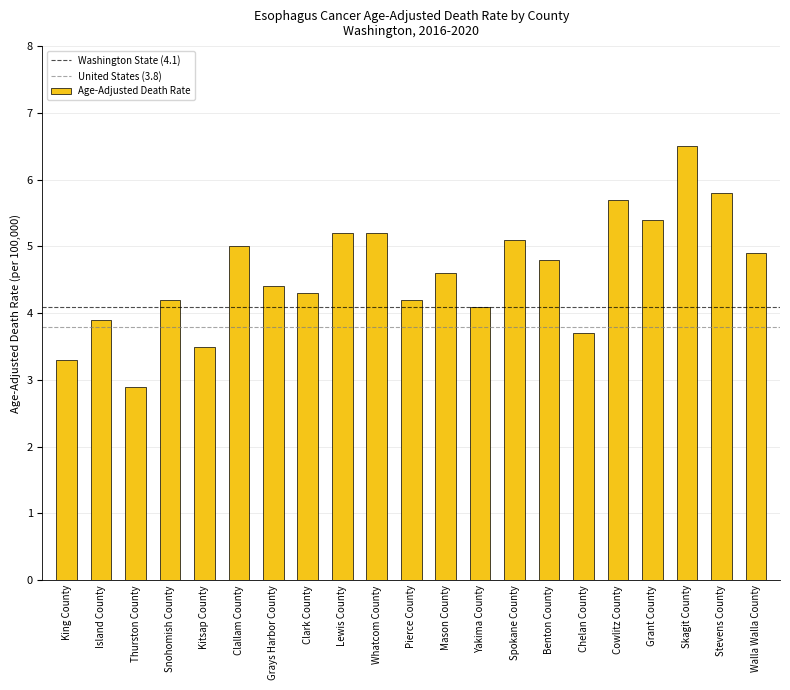

Reading left to right, what are all the values shown in this chart?

King County=3.3	Island County=3.9	Thurston County=2.9	Snohomish County=4.2	Kitsap County=3.5	Clallam County=5.0	Grays Harbor County=4.4	Clark County=4.3	Lewis County=5.2	Whatcom County=5.2	Pierce County=4.2	Mason County=4.6	Yakima County=4.1	Spokane County=5.1	Benton County=4.8	Chelan County=3.7	Cowlitz County=5.7	Grant County=5.4	Skagit County=6.5	Stevens County=5.8	Walla Walla County=4.9